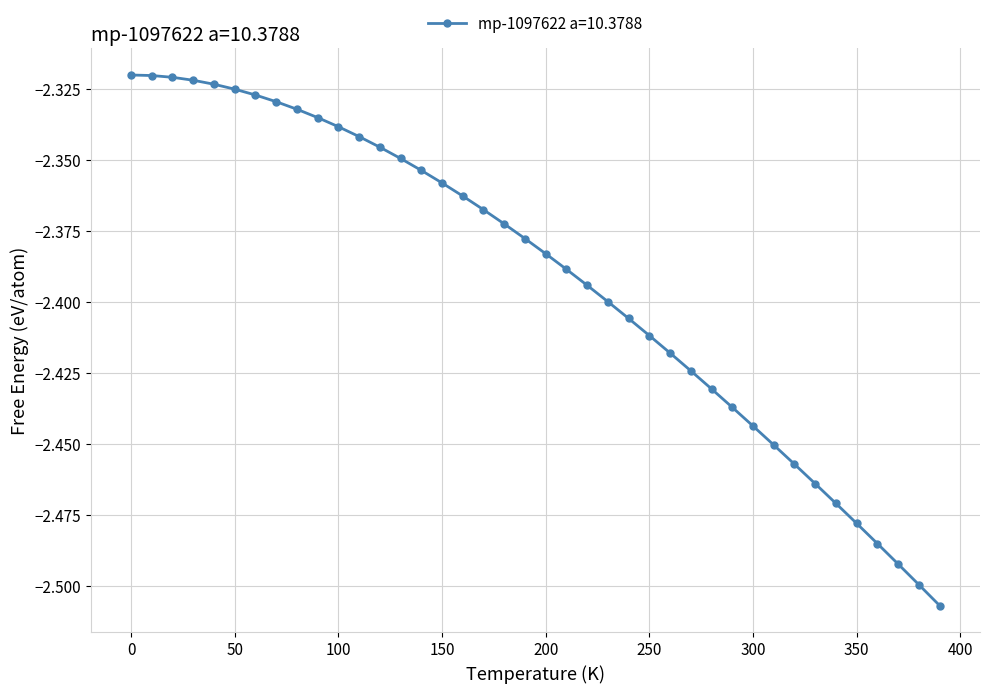

What is the sum of all values?

-95.7